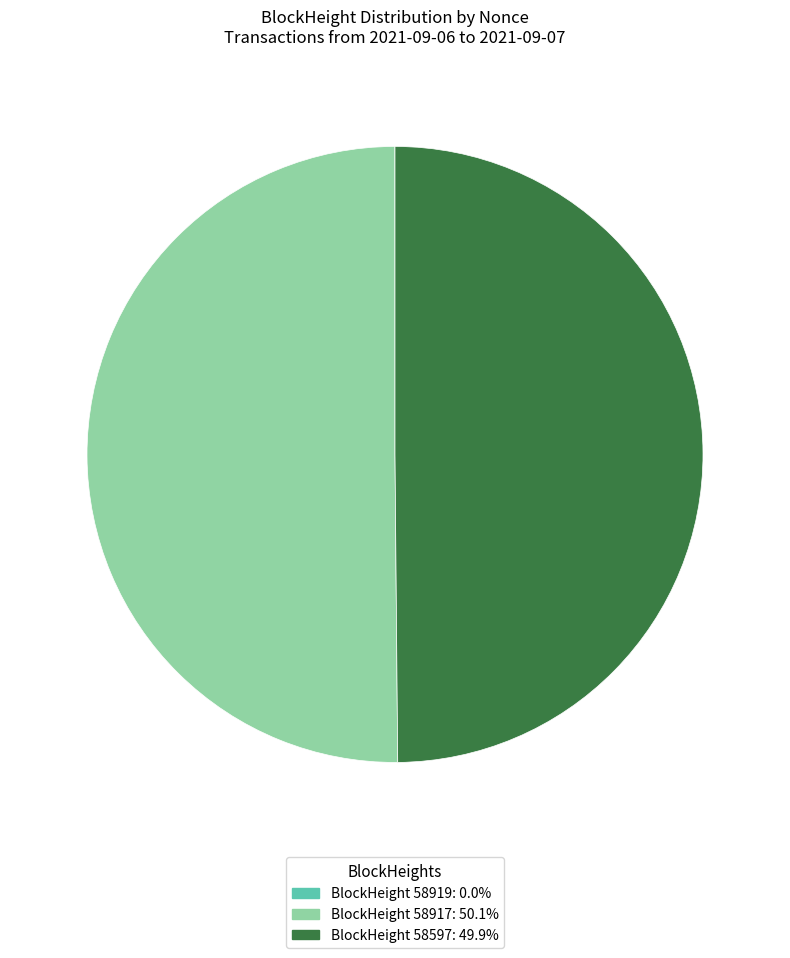

To the nearest percent, what is the average slice percentage?

33%